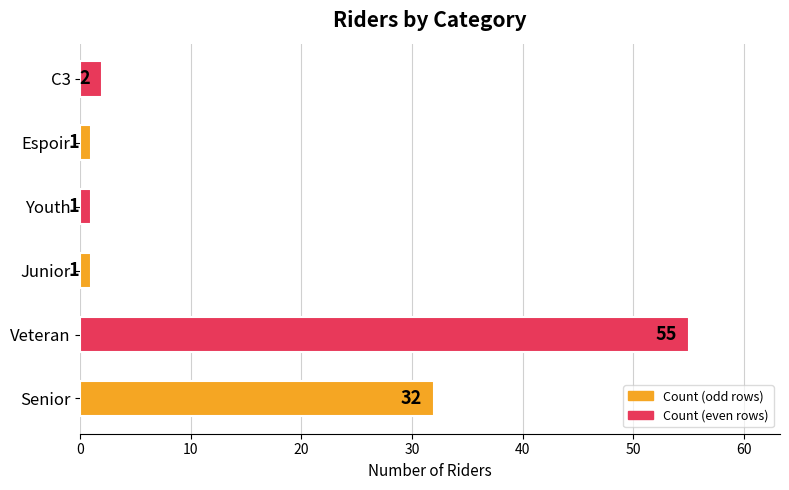

Where is the data nearest to the value 28?

Senior